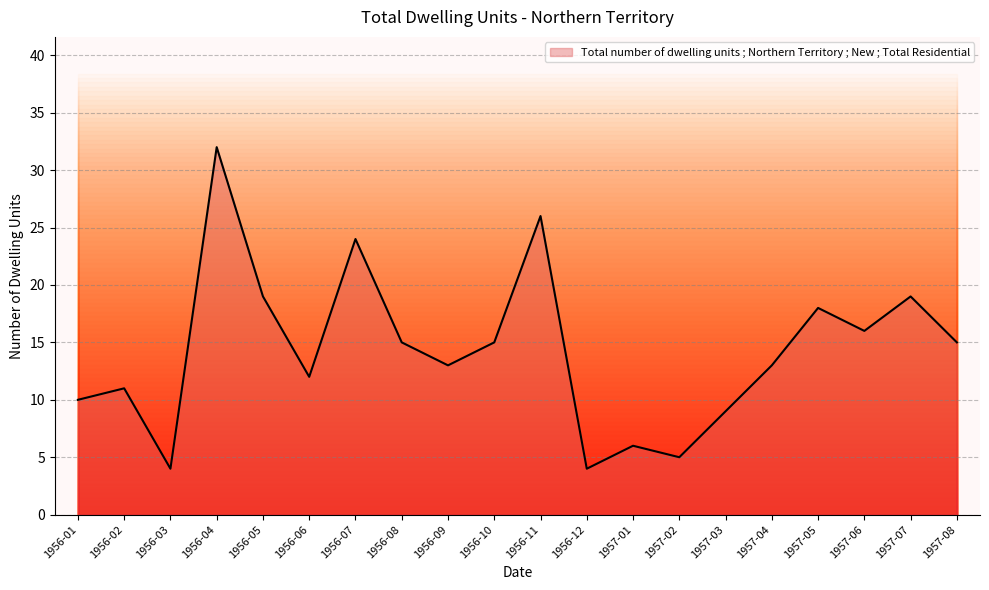

What is the ratio of the value at 1957-07 to the value at 1956-06?

1.6